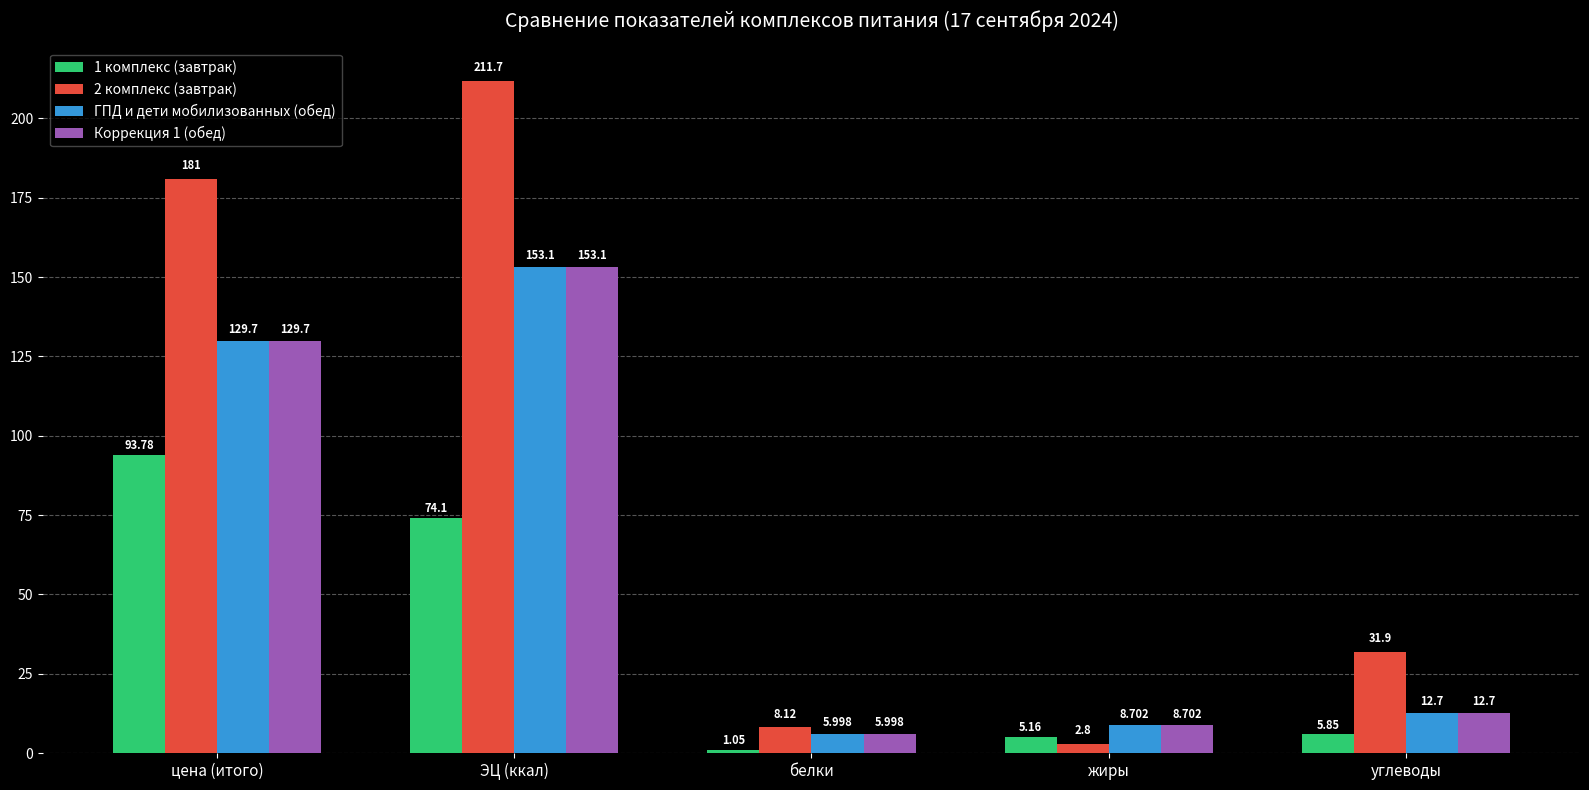

What is the sum of the 2 комплекс (завтрак) values at цена (итого) and ЭЦ (ккал)?

392.7